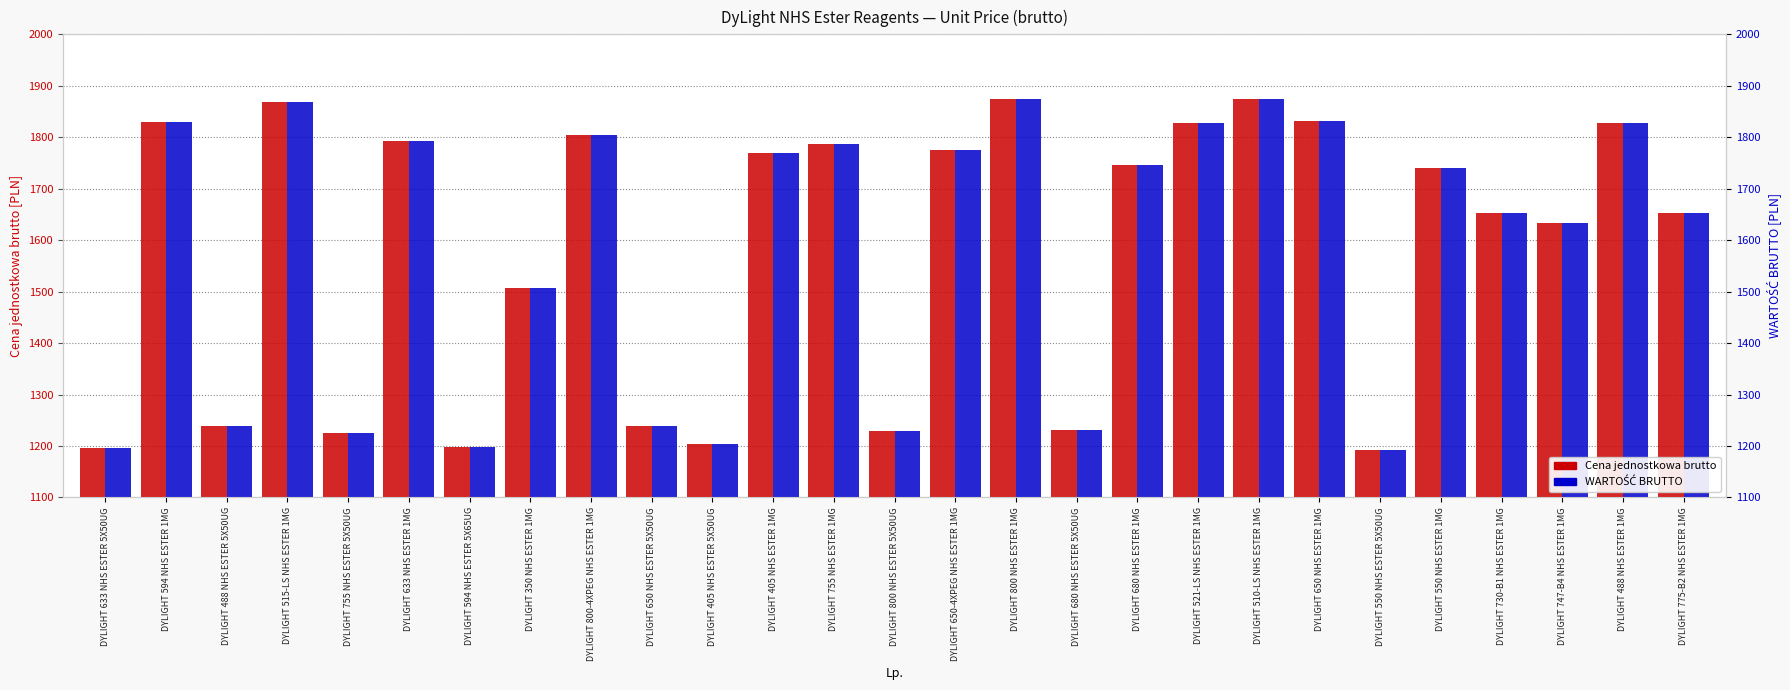

What is the average value of the Cena jednostkowa brutto series?

1583.3